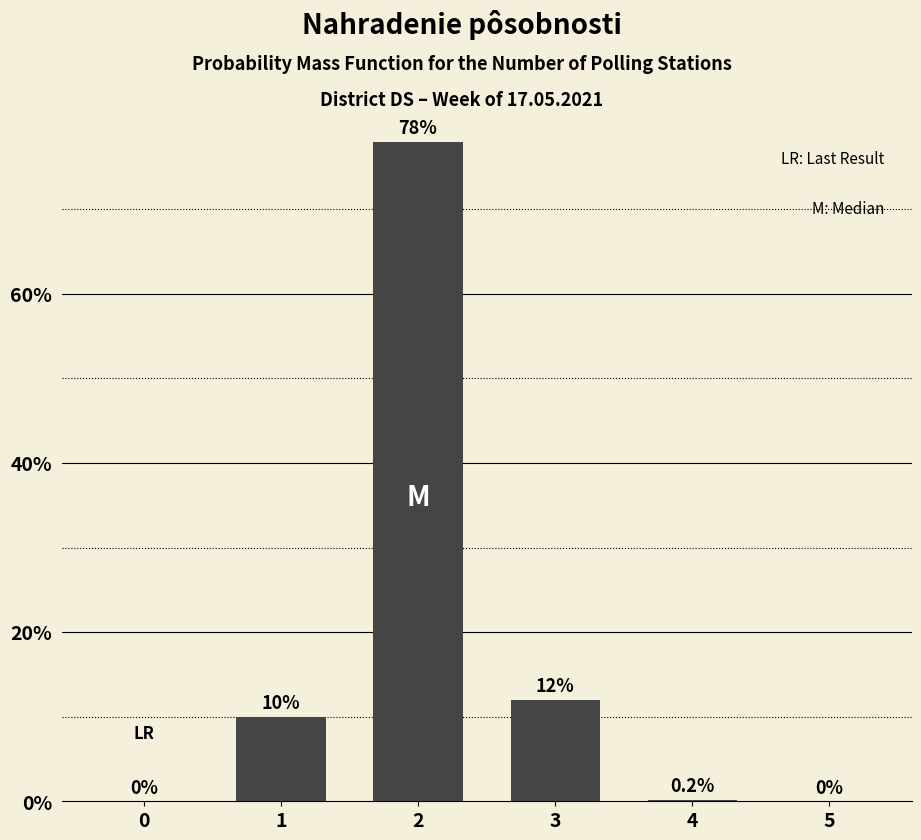

Reading left to right, list all the values displayed in this chart.

0=0.0	1=10.0	2=78.0	3=12.0	4=0.2	5=0.0